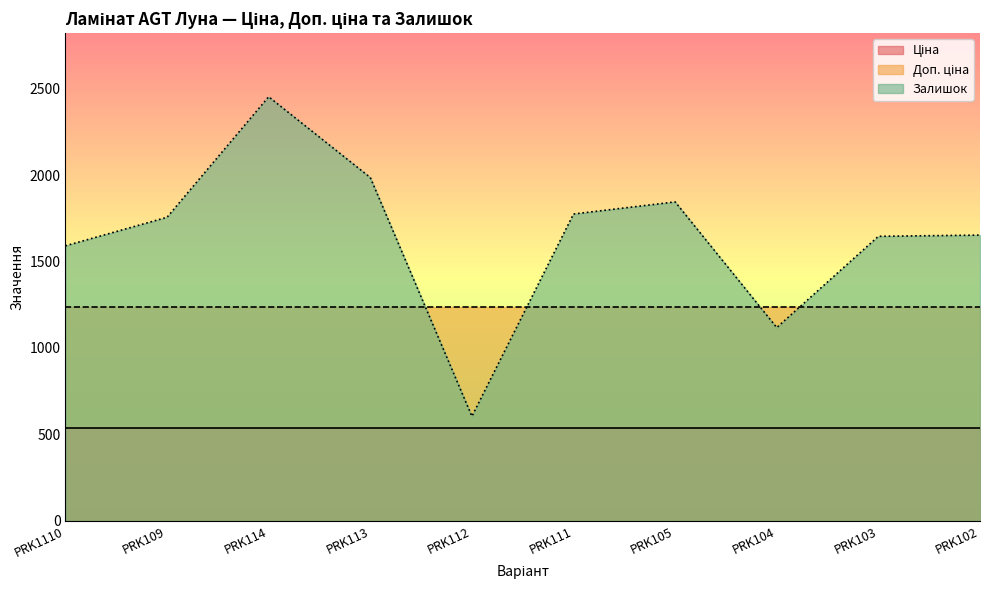

How many data points does each series have?

10